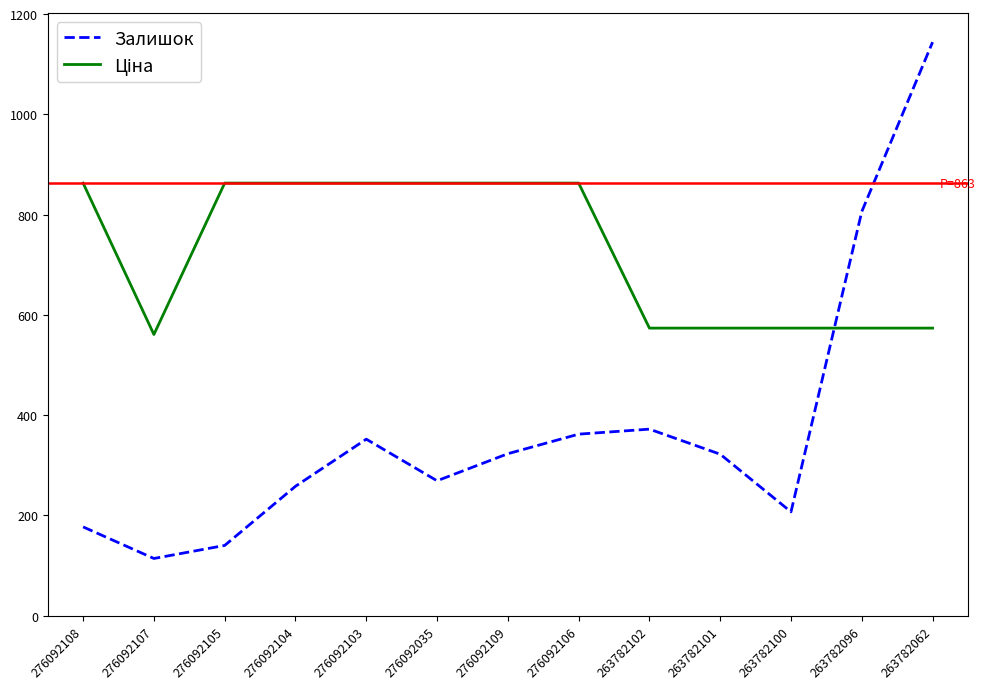

Which series has the largest range (max minus min)?

Залишок